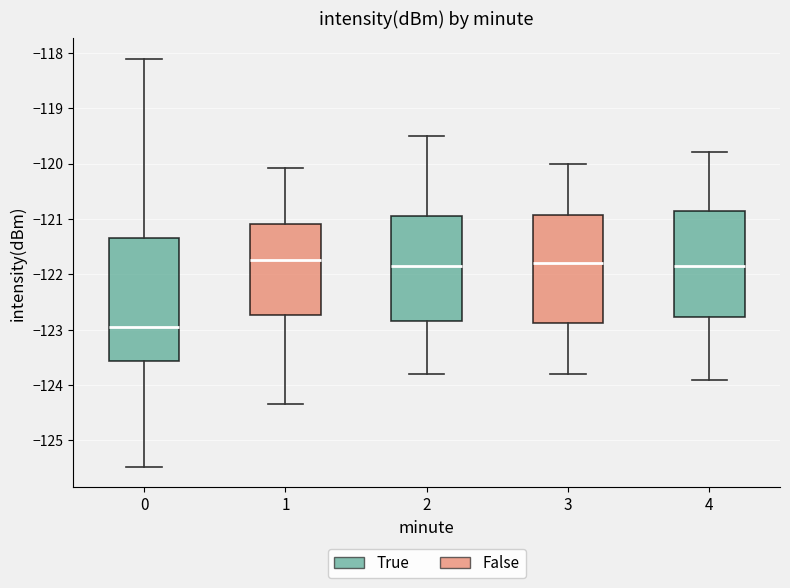

Where is the upper edge of the box at x = 0 on the y-axis? The values are not printed on the chart, so give them approximately, as read against the axis.

-121.3